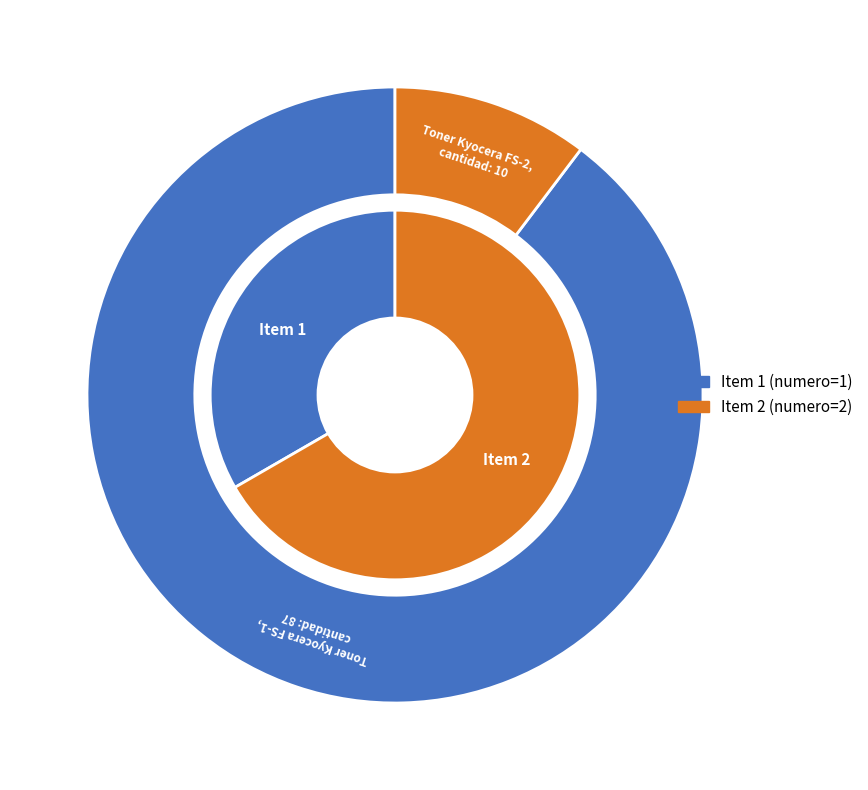

Count the number of slices in the pie.

2